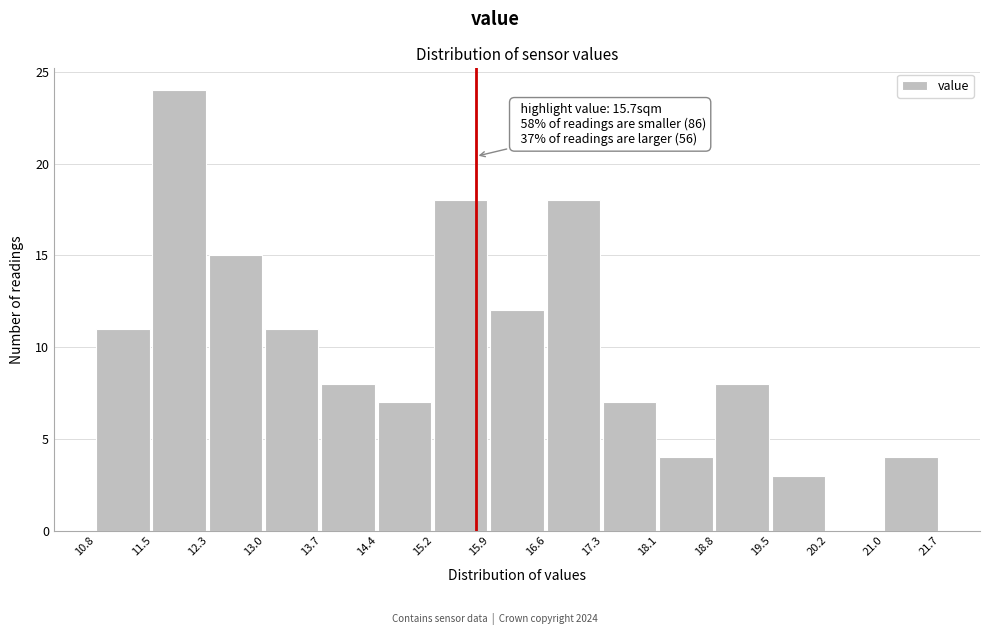

Over which range of the x-axis is the bar tallest?

11.5 to 12.3